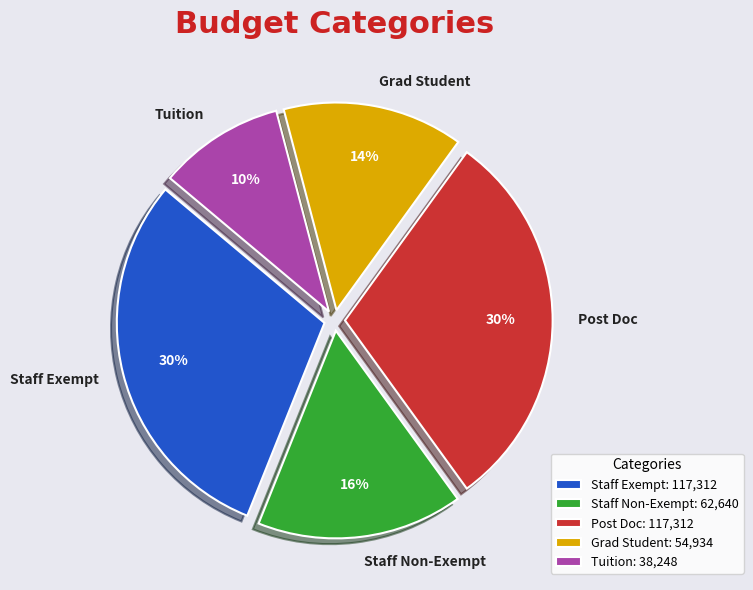

To the nearest percent, what portion does Staff Non-Exempt represent?

16%